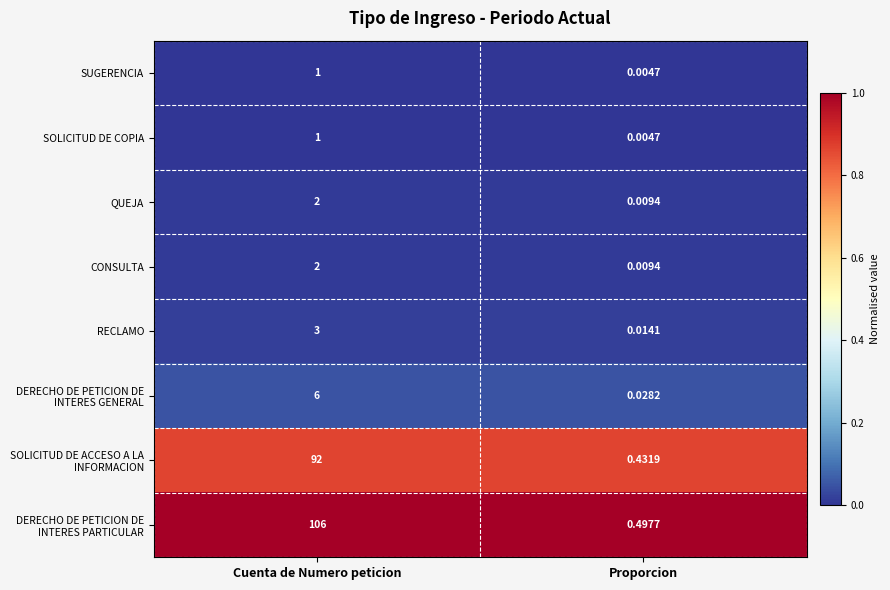

Is the value of SOLICITUD DE COPIA at Proporcion greater than the value of SUGERENCIA at Cuenta de Numero peticion?

No